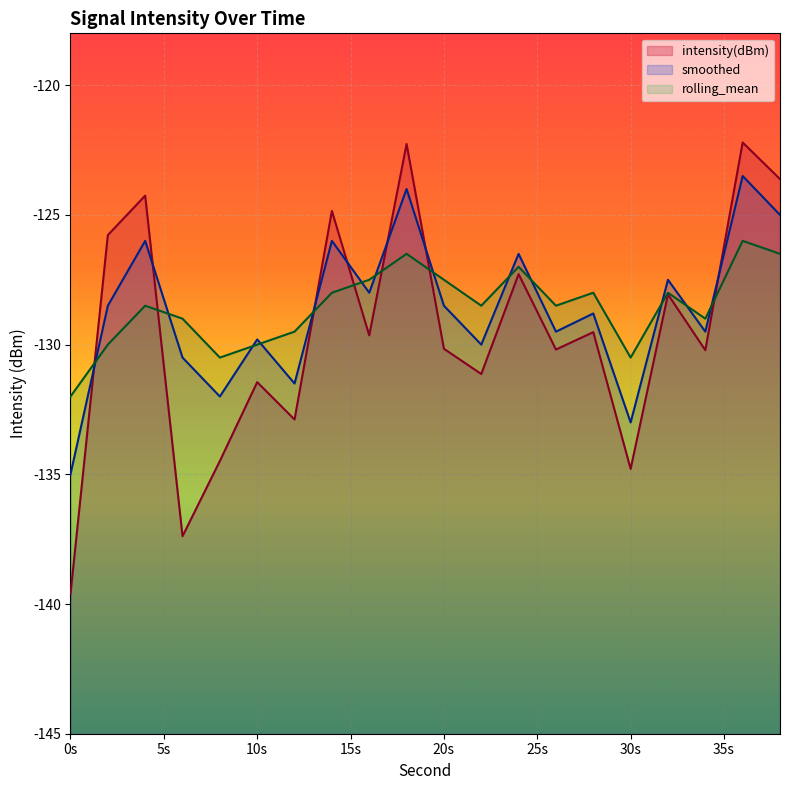

How many lines are shown in the chart?

3